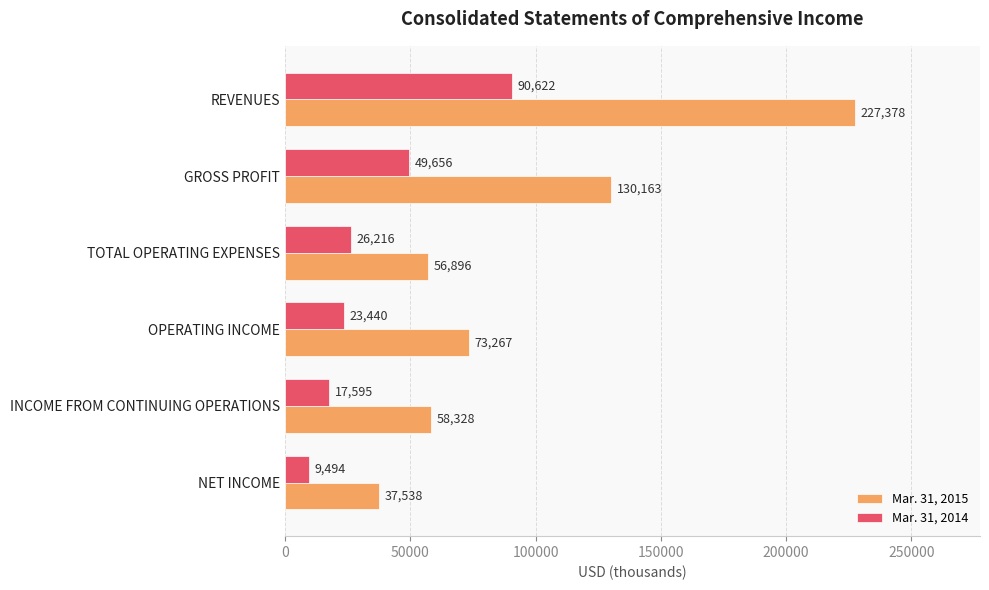

At which label does Mar. 31, 2015 reach its minimum?

NET INCOME